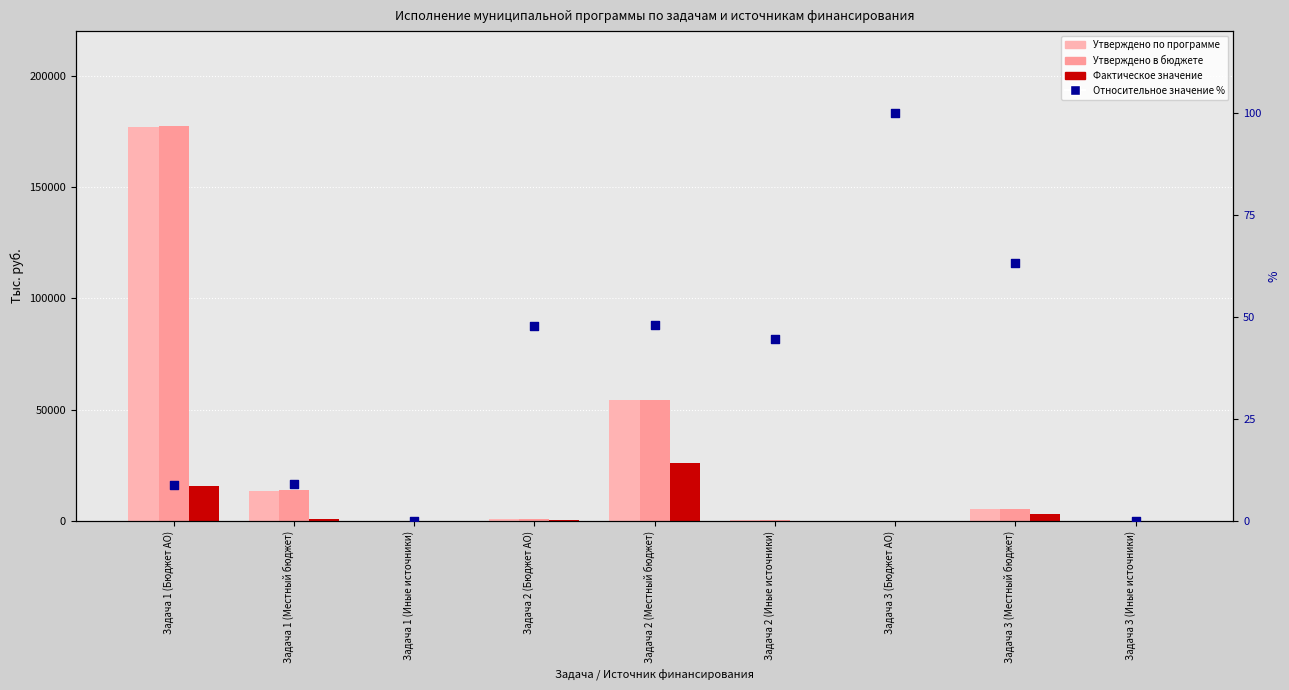

At how many categories does at least one series exceed 43944?

2